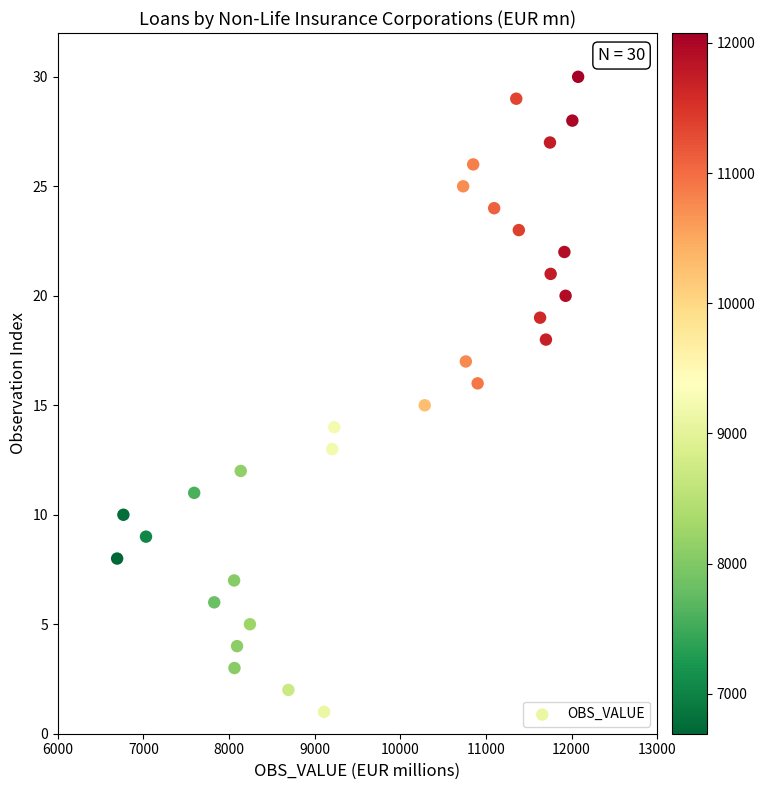

What is the range of Y values (max minus min)?

29